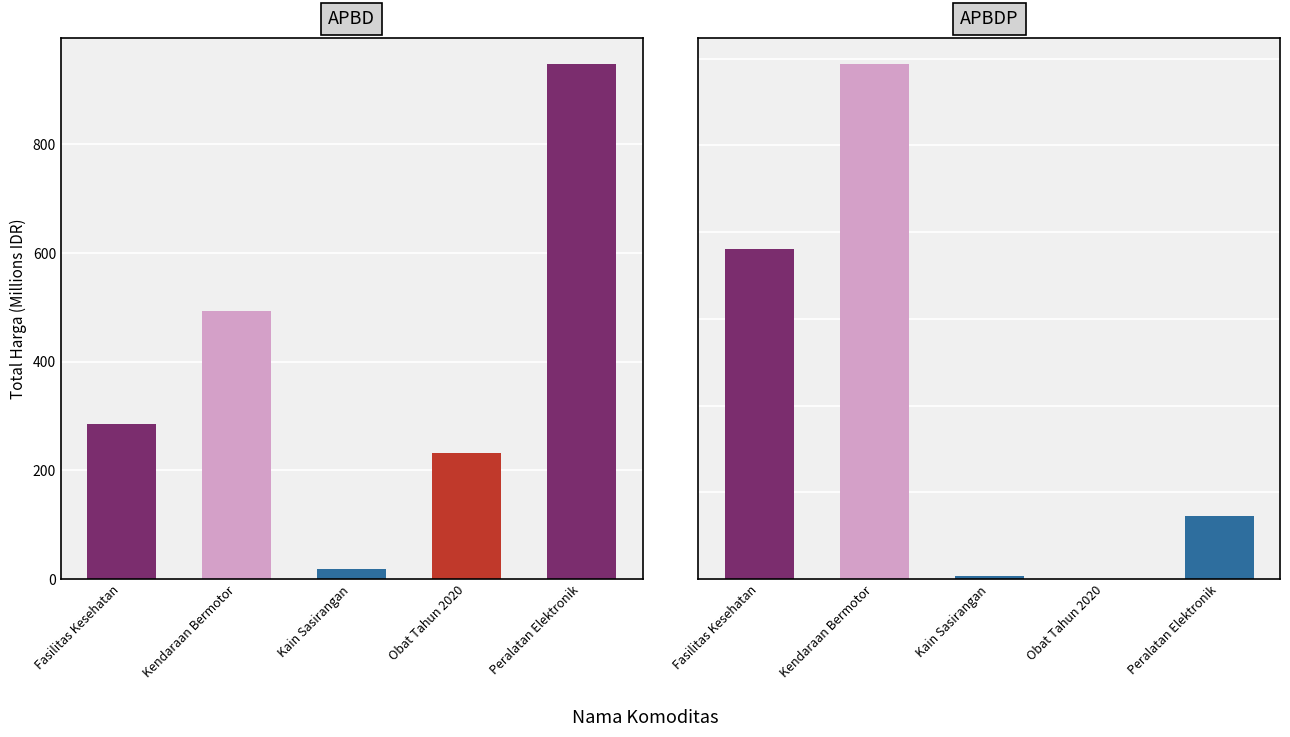

What is the label of the 4th bar from the right?

Kendaraan Bermotor